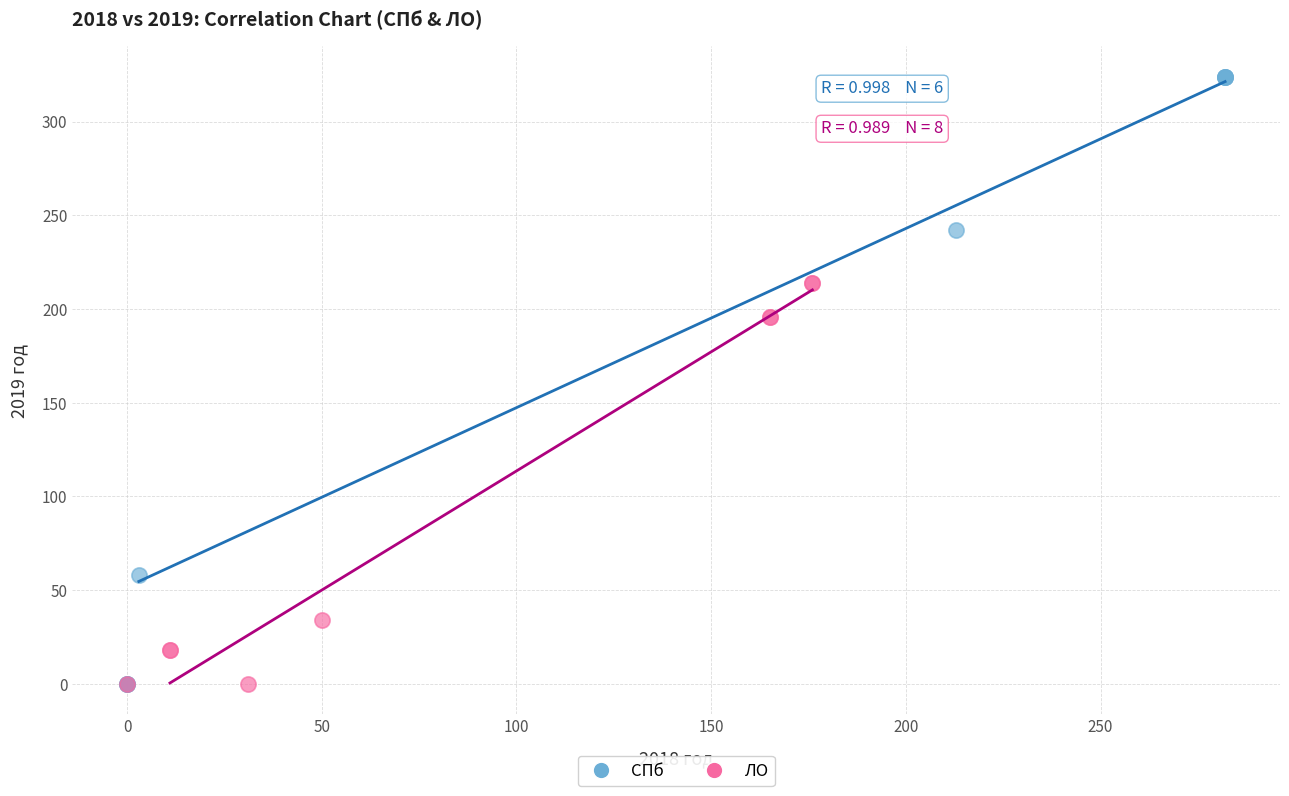

Which series reaches the maximum Y coordinate?

СПб